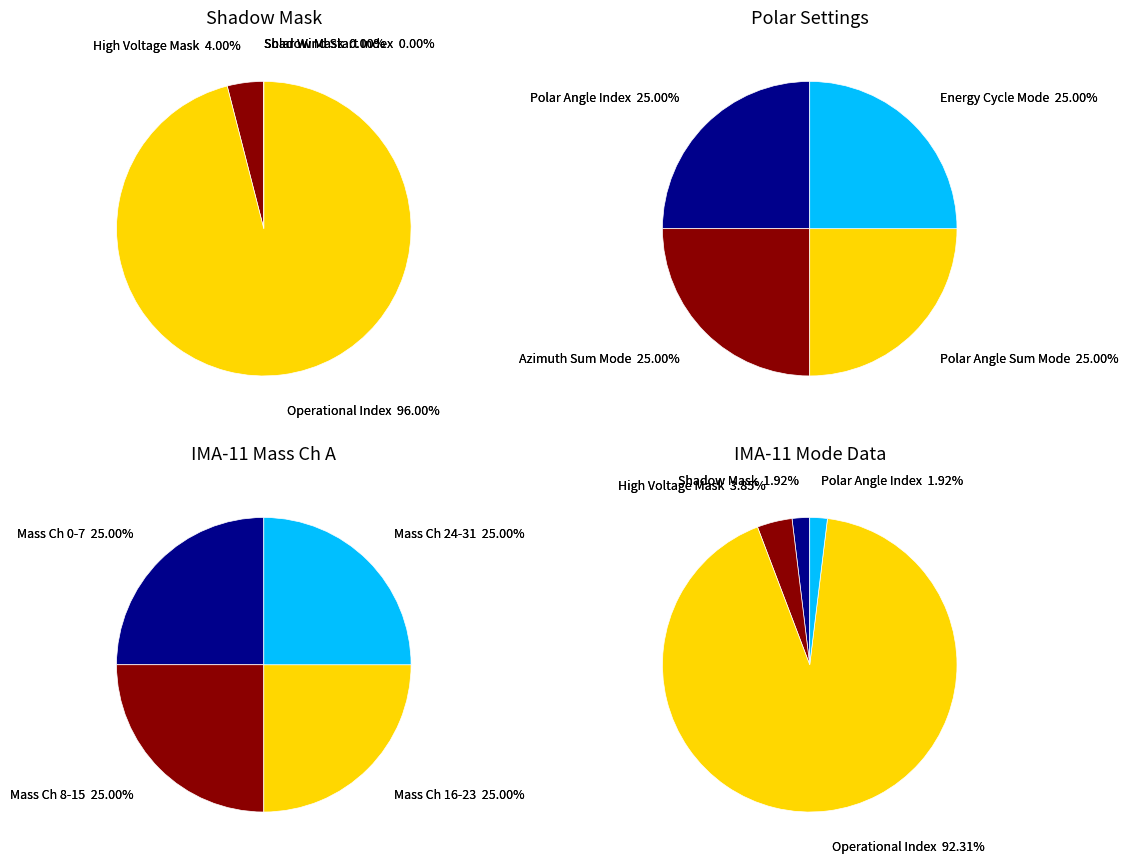

How many slices are in this pie chart?

4